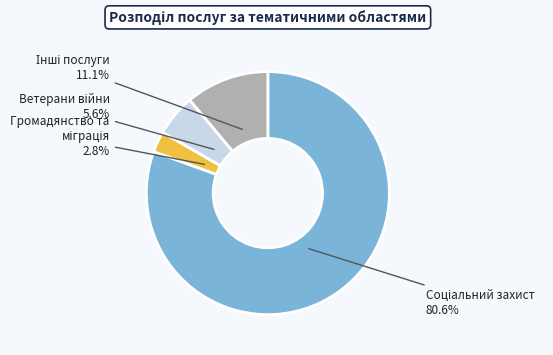

Does any single category account for the majority?

Yes